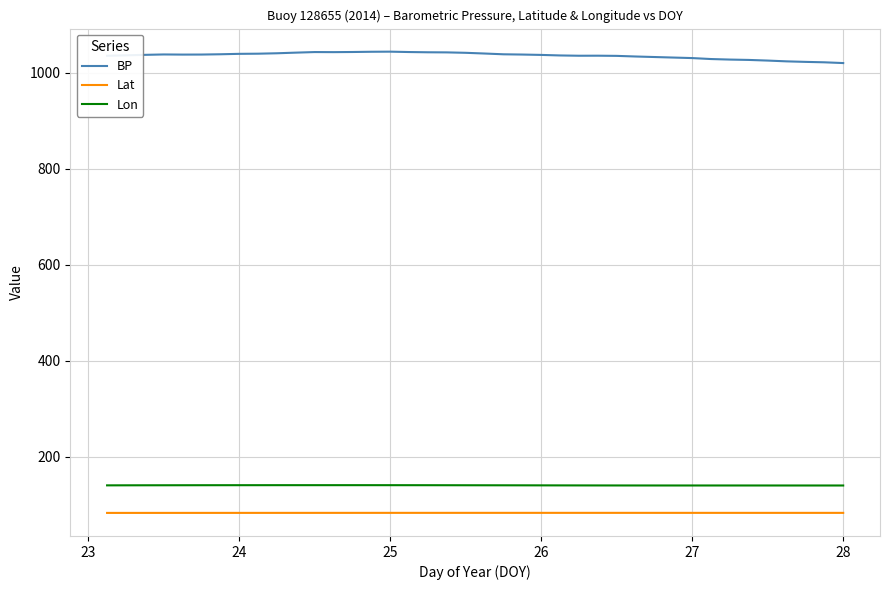

What is the maximum value shown in the chart?

1044.0